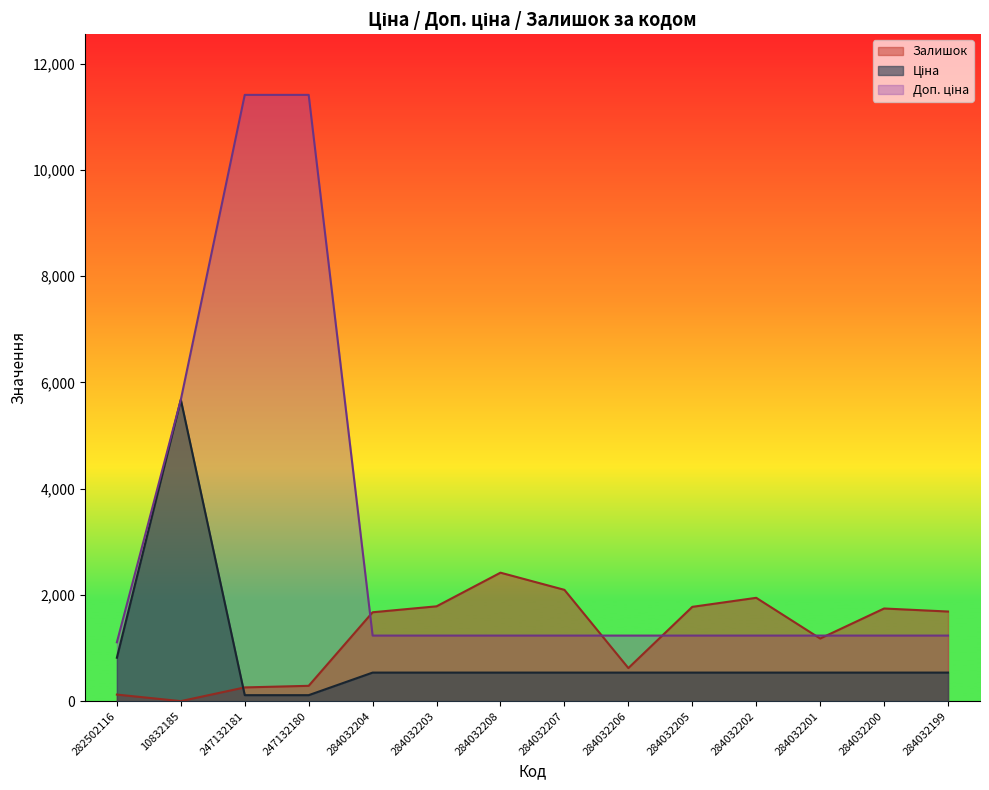

What is the difference between the Ціна values at 284032202 and 247132180?

424.9